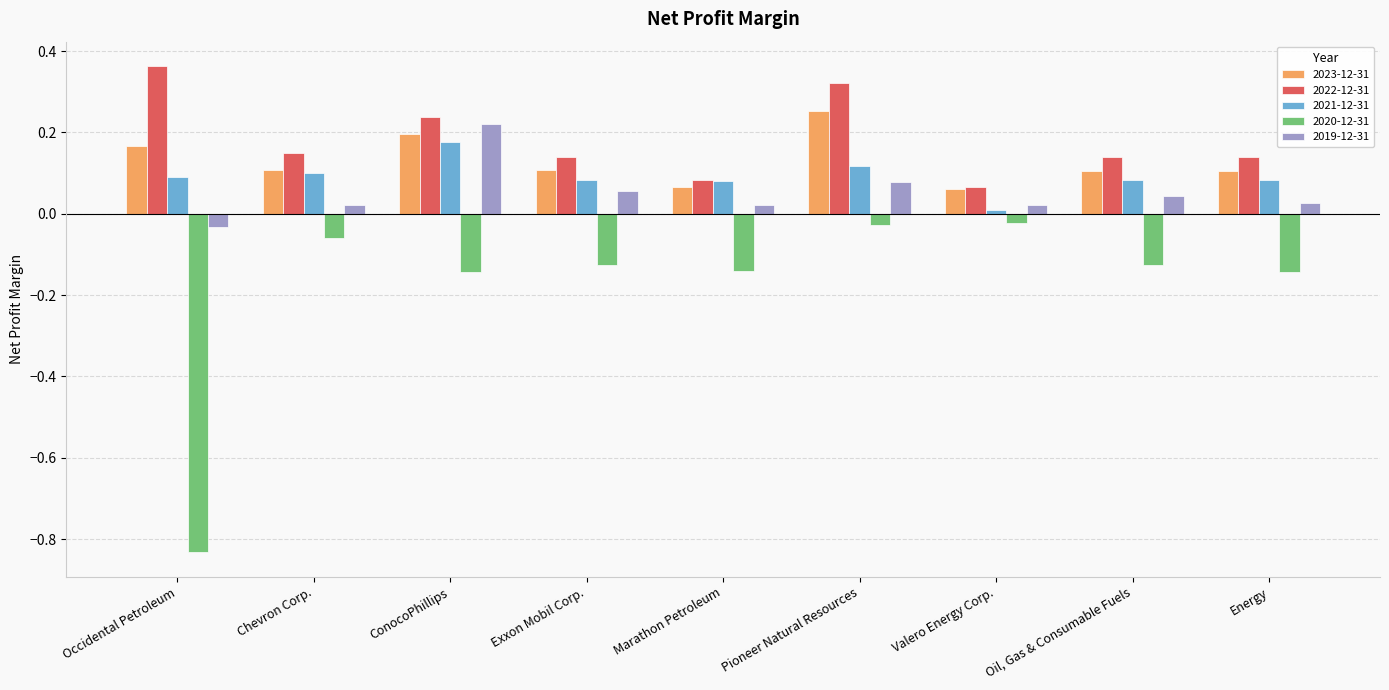

List the labels in order of 2020-12-31 value, largest first.

Valero Energy Corp., Pioneer Natural Resources, Chevron Corp., Exxon Mobil Corp., Oil, Gas & Consumable Fuels, Marathon Petroleum, Energy, ConocoPhillips, Occidental Petroleum